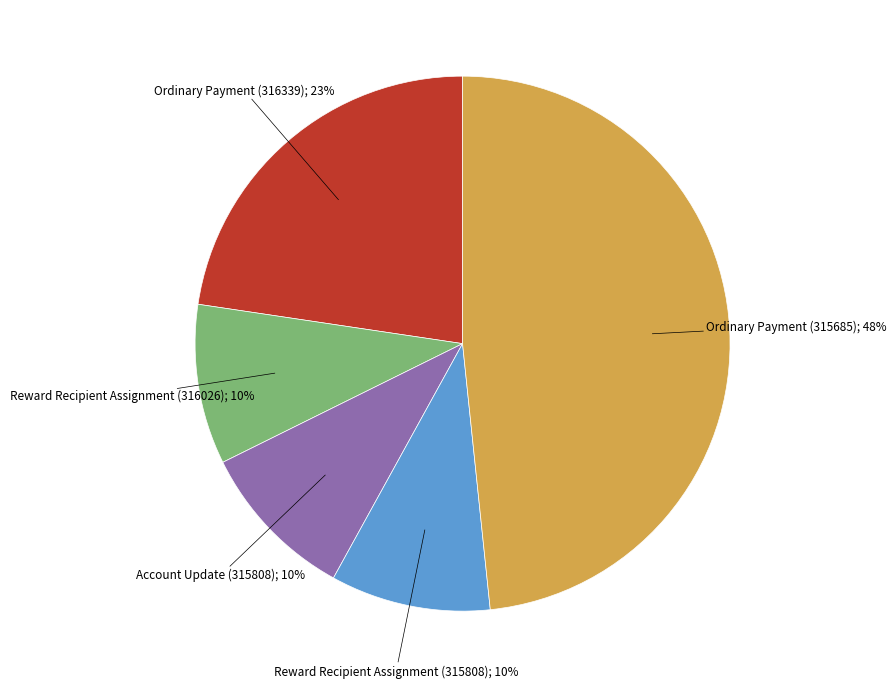

To the nearest percent, what is the average slice percentage?

20%